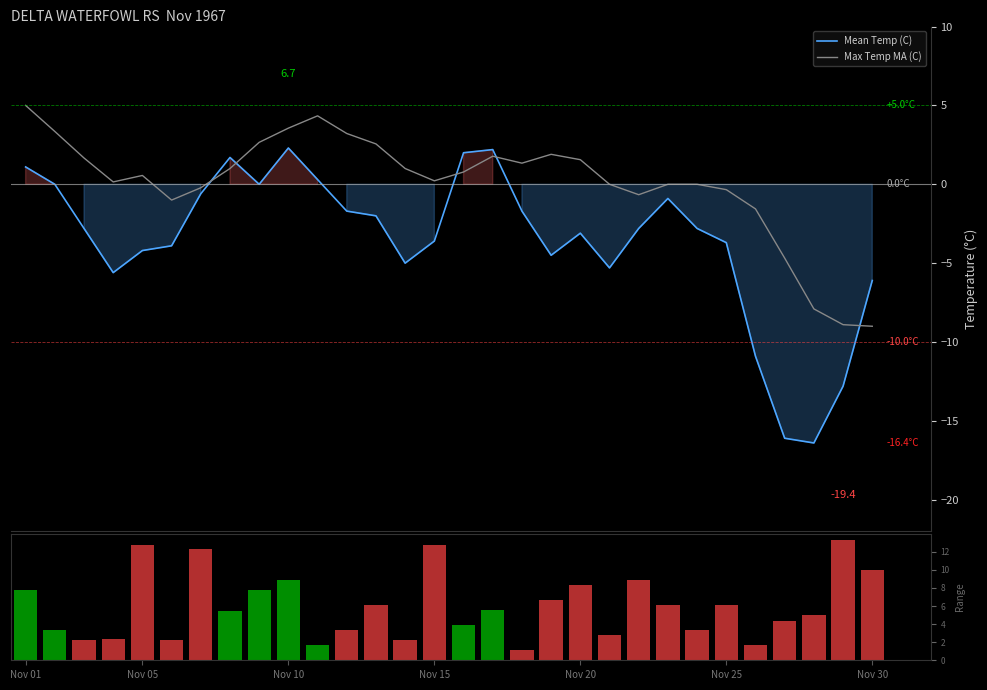

Reading left to right, transcribe all the data shown in this chart.

Mean Temp (C): 1.1	0.0	-2.8	-5.6	-4.2	-3.9	-0.6	1.7	0.0	2.3	0.3	-1.7	-2.0	-5.0	-3.6	2.0	2.2	-1.7	-4.5	-3.1	-5.3	-2.8	-0.9	-2.8	-3.7	-10.9	-16.1	-16.4	-12.8	-6.1
Max Temp MA (C): 5.0	3.4	1.7	0.1	0.6	-1.0	-0.2	1.0	2.7	3.6	4.3	3.2	2.6	1.0	0.2	0.8	1.8	1.3	1.9	1.6	0.0	-0.7	0.0	0.0	-0.3	-1.6	-4.7	-7.9	-8.9	-9.0
Temp Range (C): 7.8	3.4	2.2	2.3	12.8	2.2	12.3	5.5	7.8	8.9	1.7	3.3	6.1	2.2	12.8	3.9	5.6	1.1	6.7	8.3	2.8	8.9	6.1	3.3	6.1	1.7	4.4	5.0	13.3	10.0